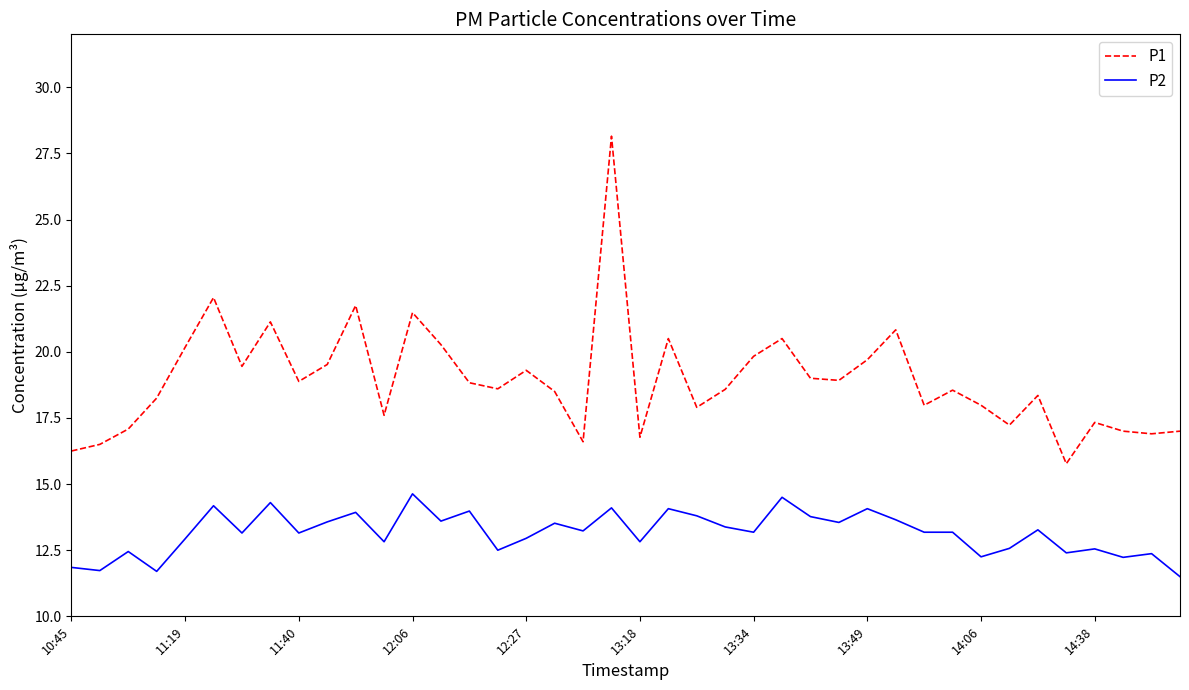

What is the difference between the maximum and minimum values in the P2 series?

3.1